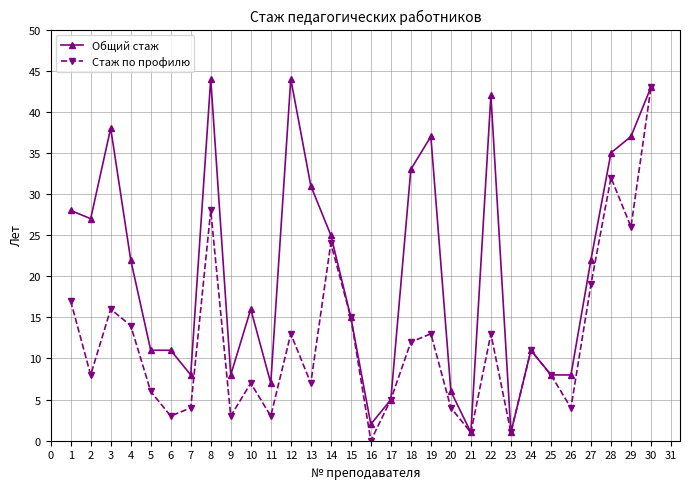

Count the number of categories in the chart.

30